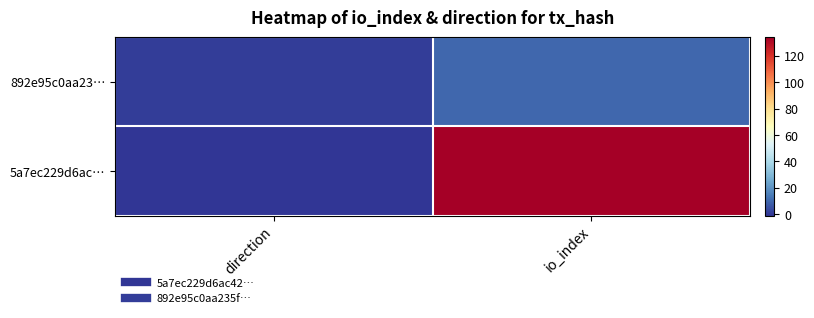

What is the greatest value displayed?

134